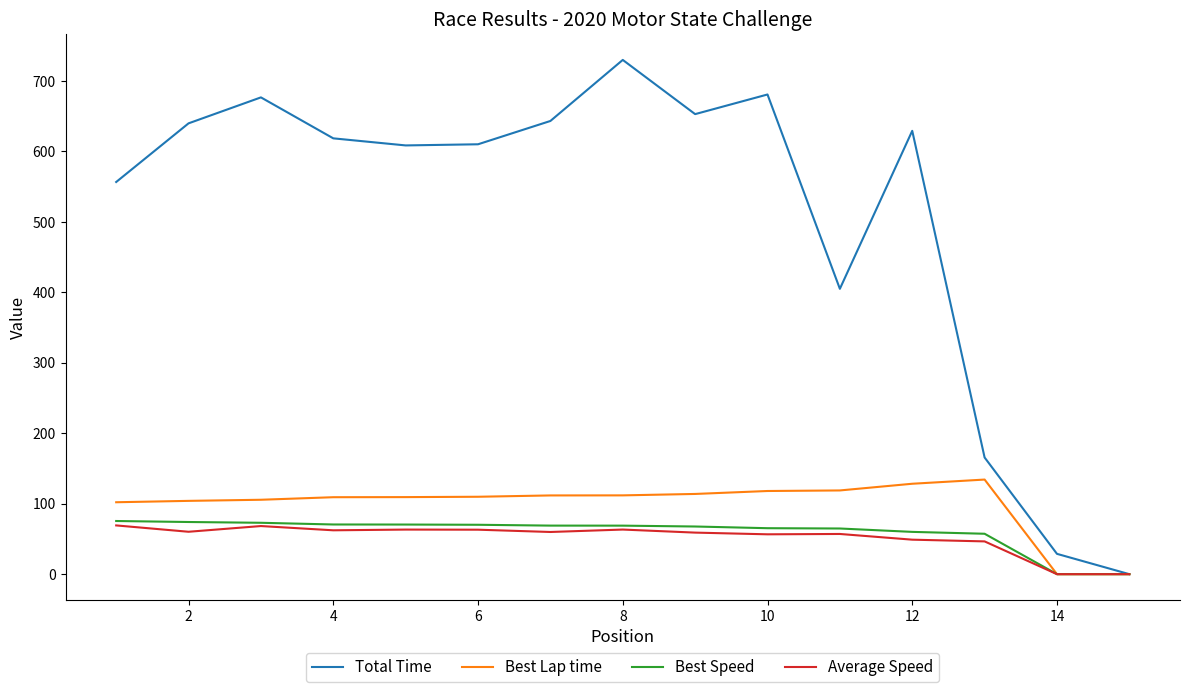

What is the maximum value for Best Lap time?

134.3